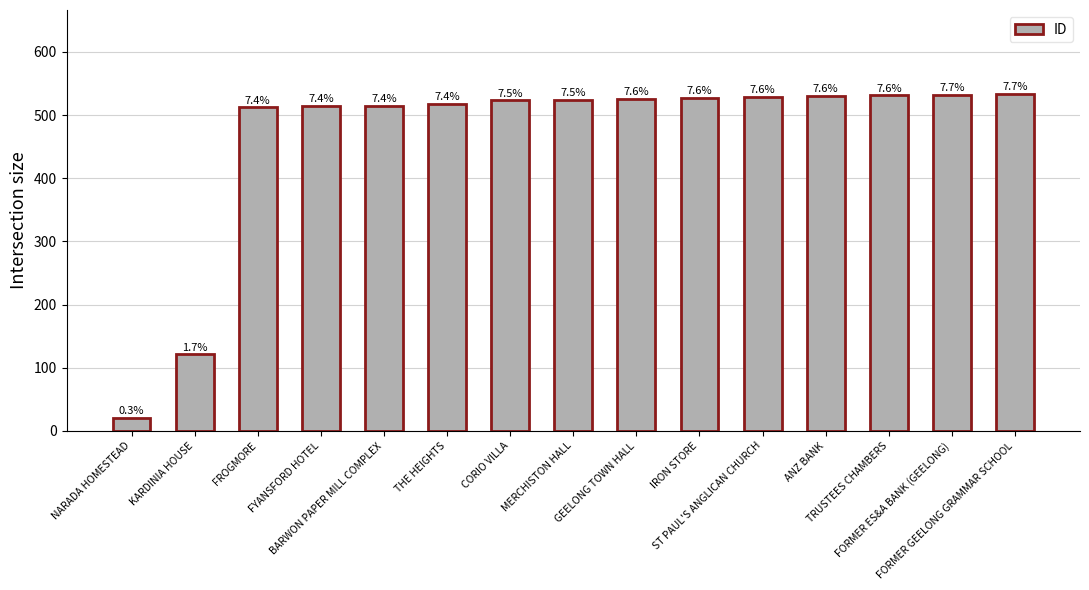

What is the change in value from THE HEIGHTS to TRUSTEES CHAMBERS?

+14